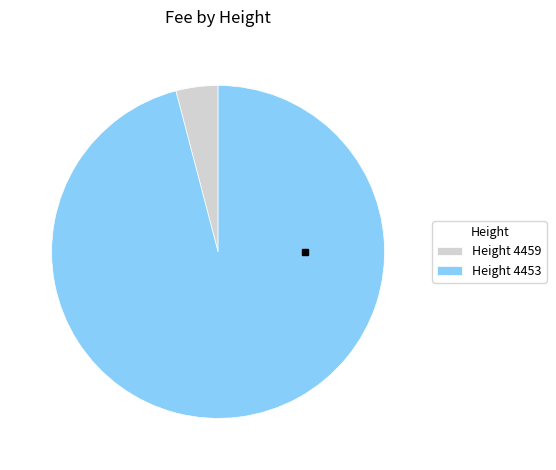

Rank the categories by value from highest to lowest.

Height 4453, Height 4459